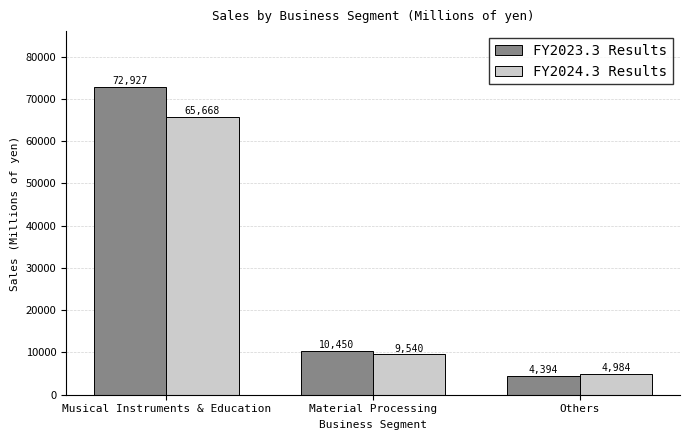

At which label does FY2024.3 Results first exceed 9540?

Musical Instruments & Education